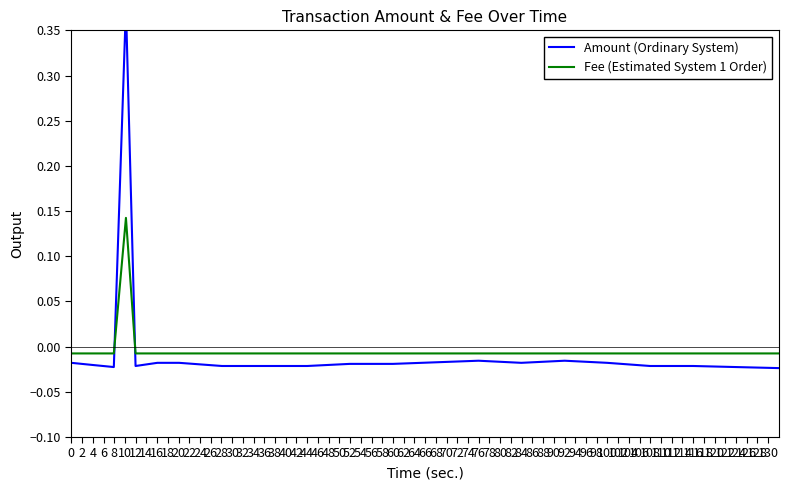

Rank the series at 28 from lowest to highest value.

Amount (Ordinary System), Fee (Estimated System 1 Order)